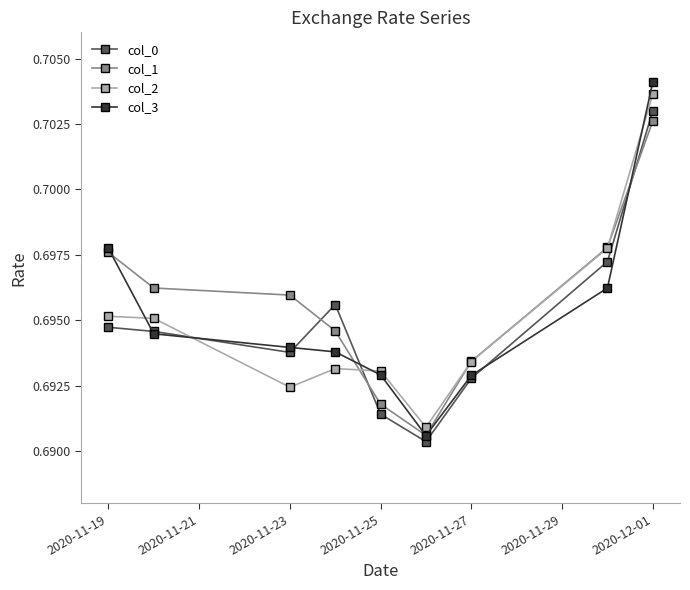

How many col_0 values are between 0 and 1?

9